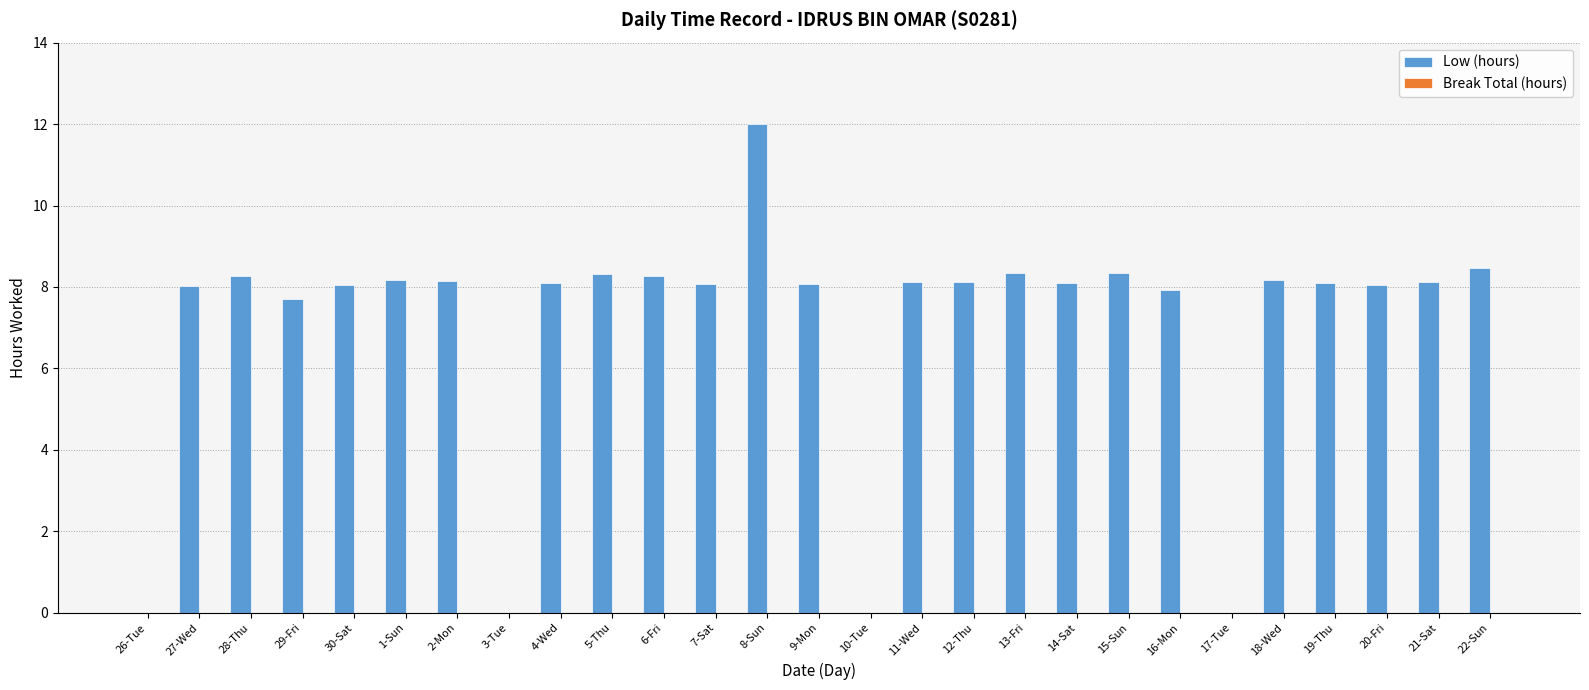

Which category has the highest value across all series?

8-Sun